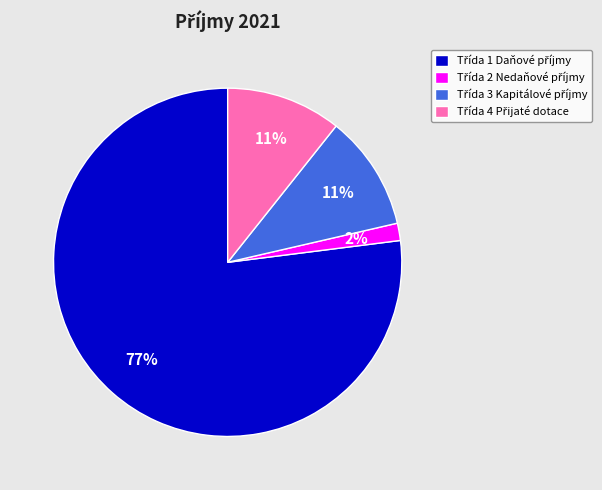

To the nearest percent, what is the average slice percentage?

25%